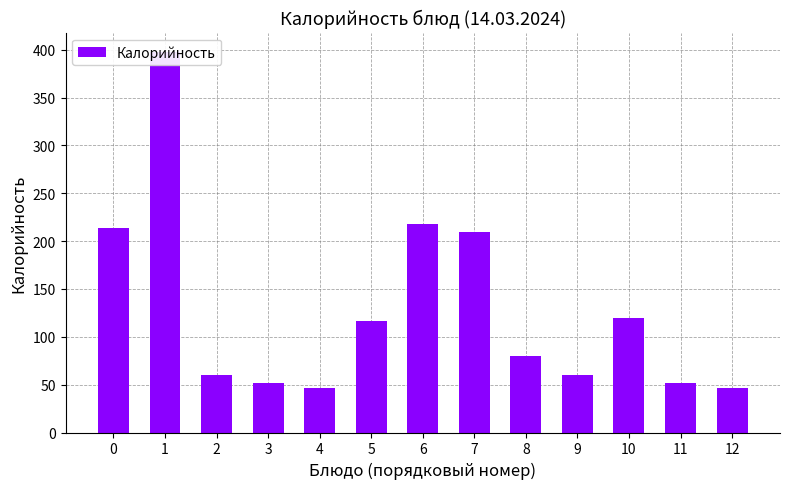

What is the value of the 10th bar from the left?

60.0